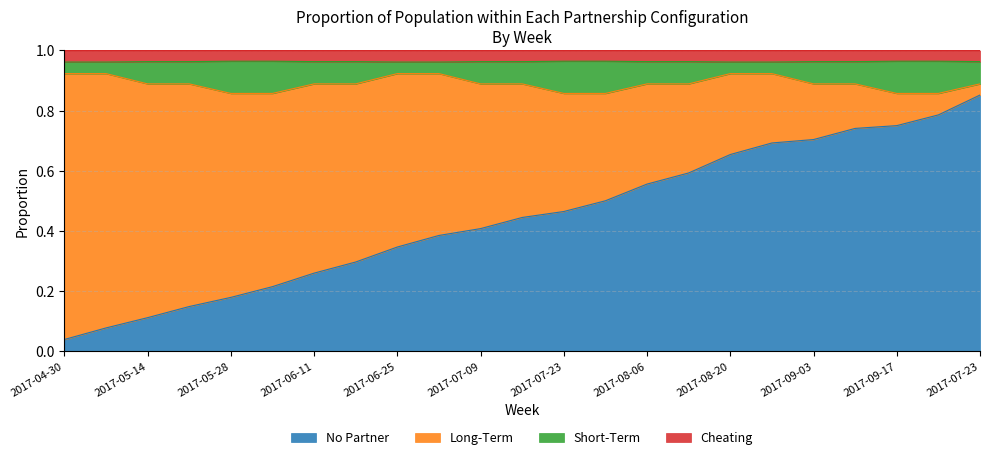

What is the total value across all series at 2017-08-20?

1.0